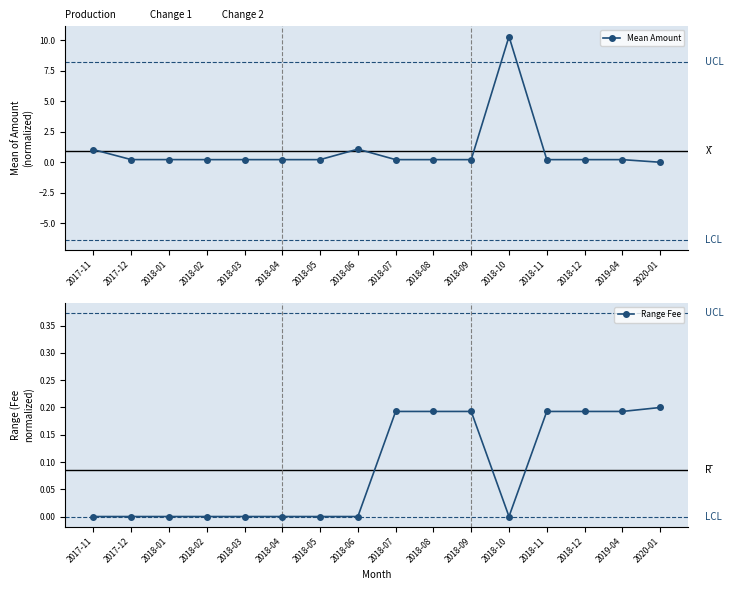

True or false: Mean Amount has a value of 0.2 at 2018-09.

True